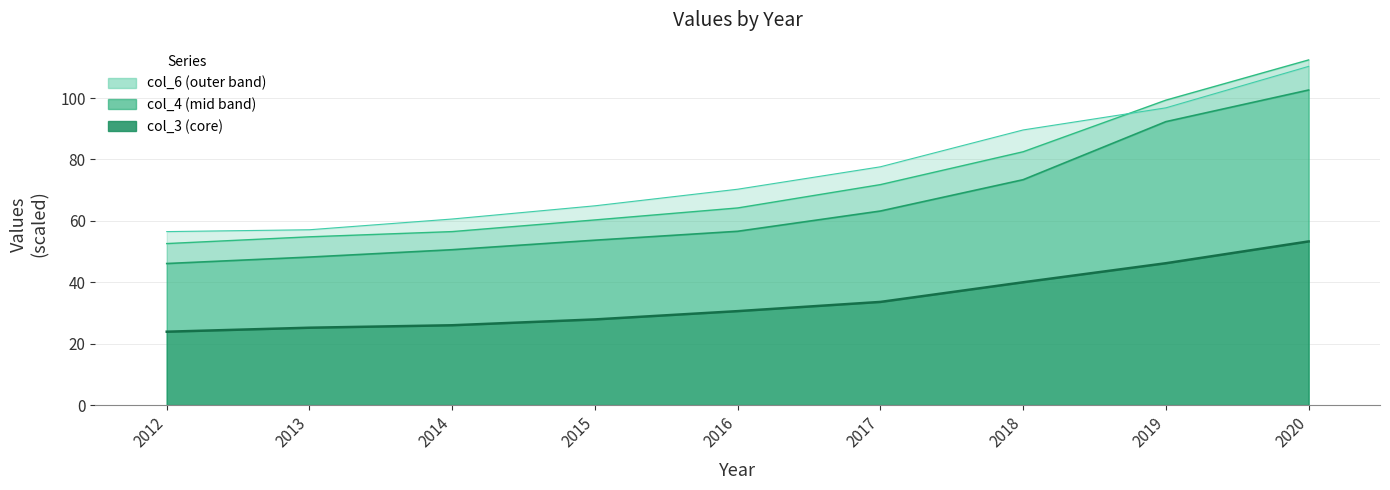

True or false: col_4 line has more than 0 points higher than both neighbors.

False